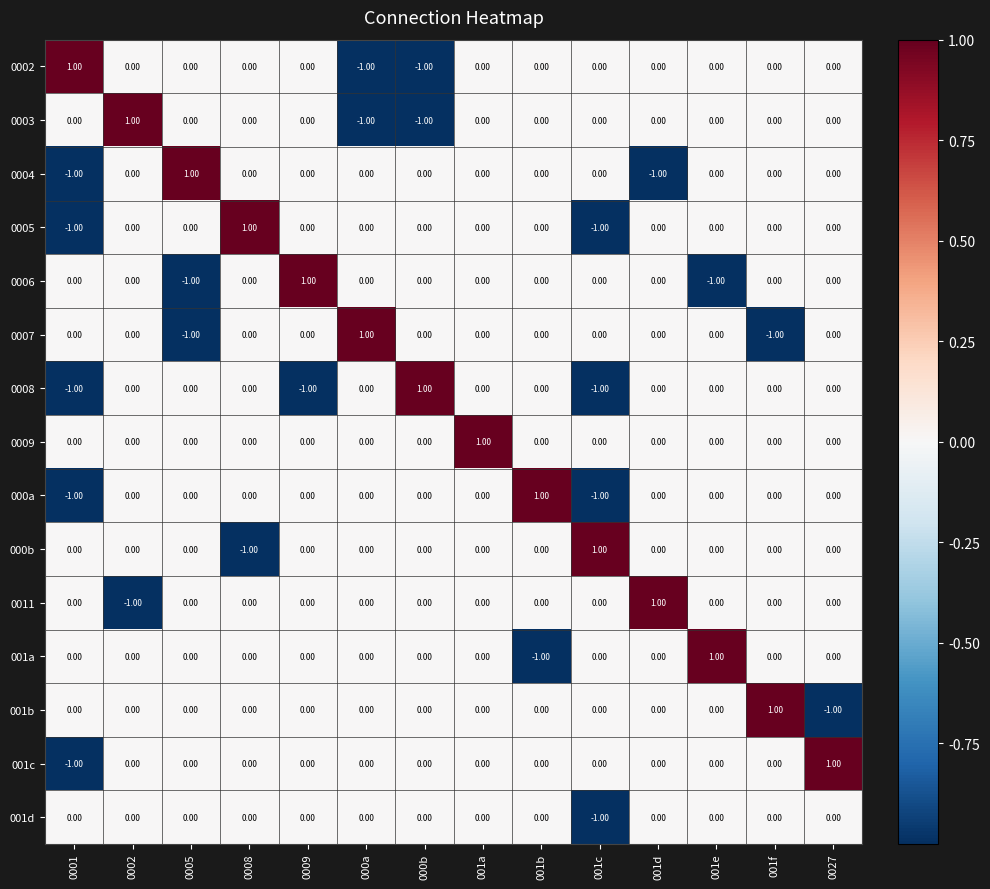

What is the difference between the highest and lowest values at 001f?

2